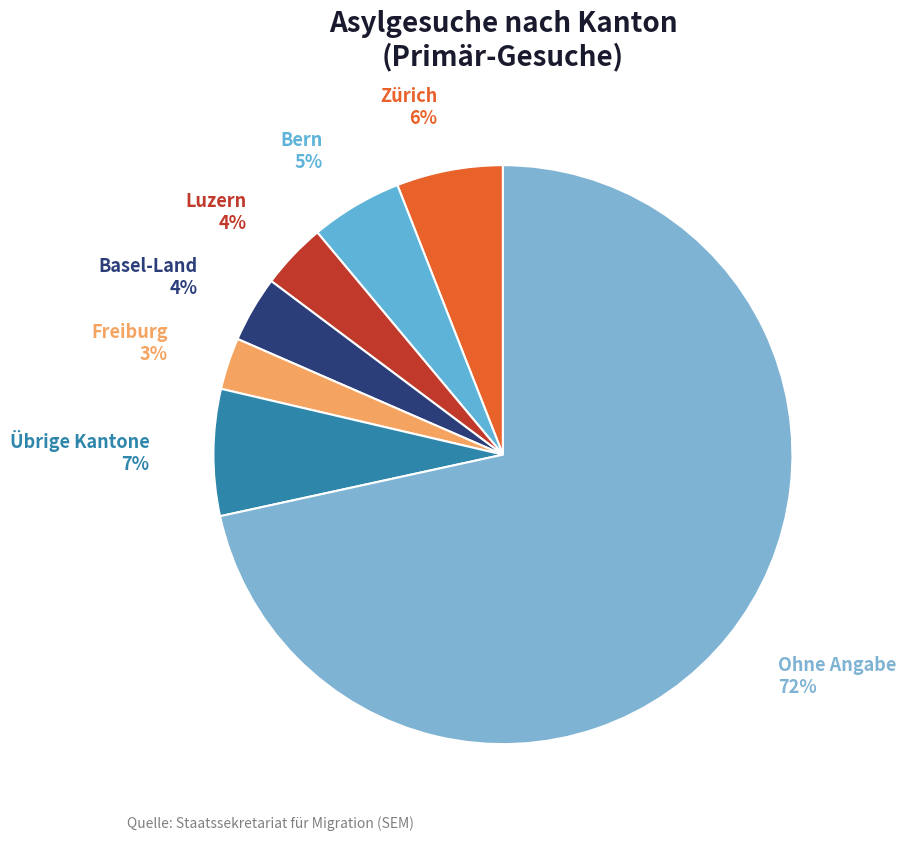

The Ohne Angabe slice represents 57% of the pie. True or false?

False